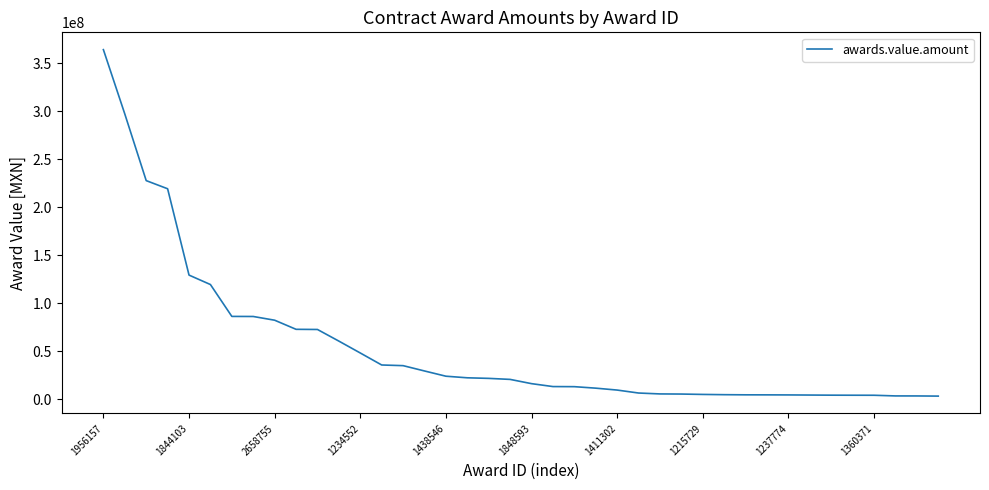

What is the difference between the maximum and minimum values?

360866548.6